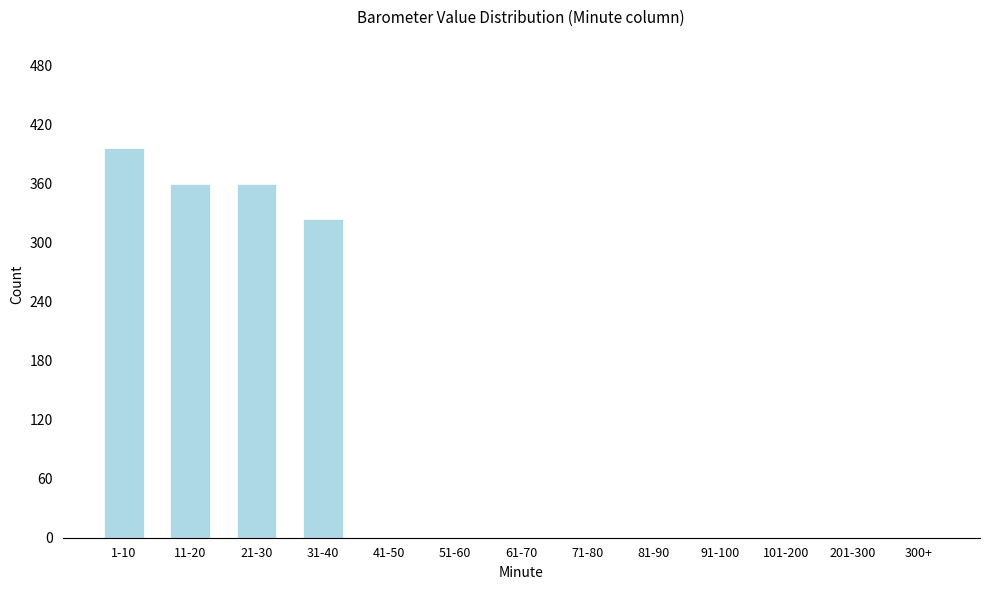

Reading left to right, transcribe all the data shown in this chart.

1-10=396	11-20=360	21-30=360	31-40=324	41-50=0	51-60=0	61-70=0	71-80=0	81-90=0	91-100=0	101-200=0	201-300=0	300+=0